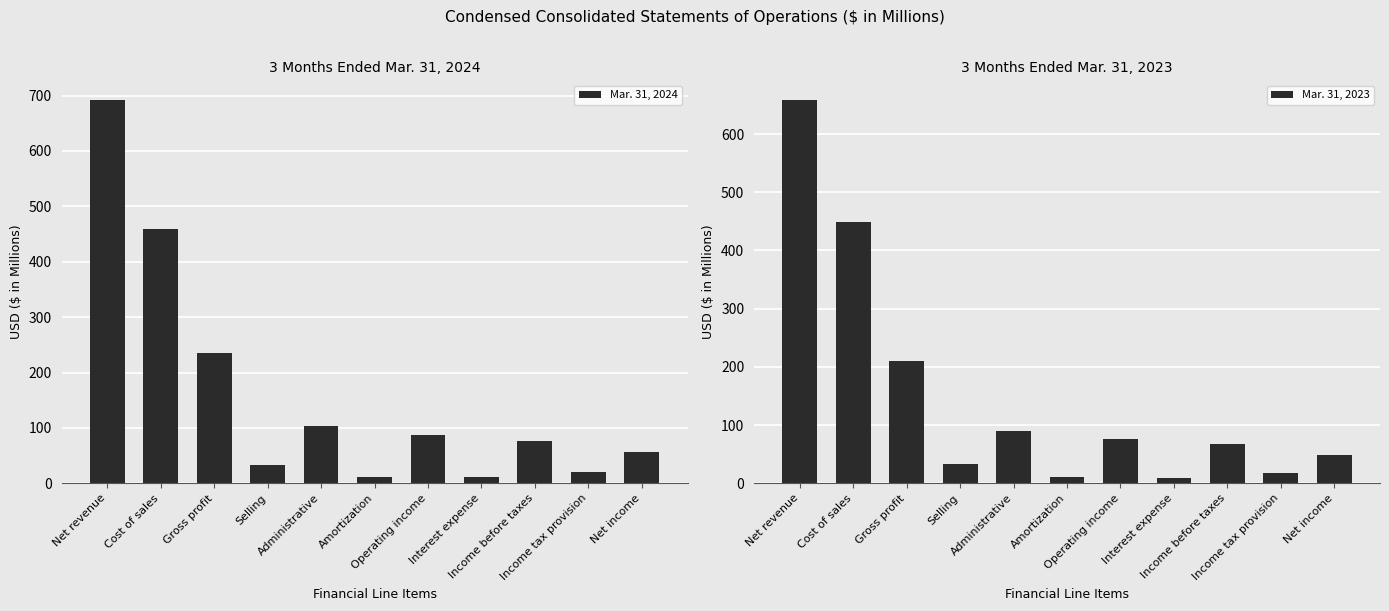

Rank the categories by Mar. 31, 2024 value from highest to lowest.

Net revenue, Cost of sales, Gross profit, Administrative, Operating income, Income before taxes, Net income, Selling, Income tax provision, Interest expense, Amortization